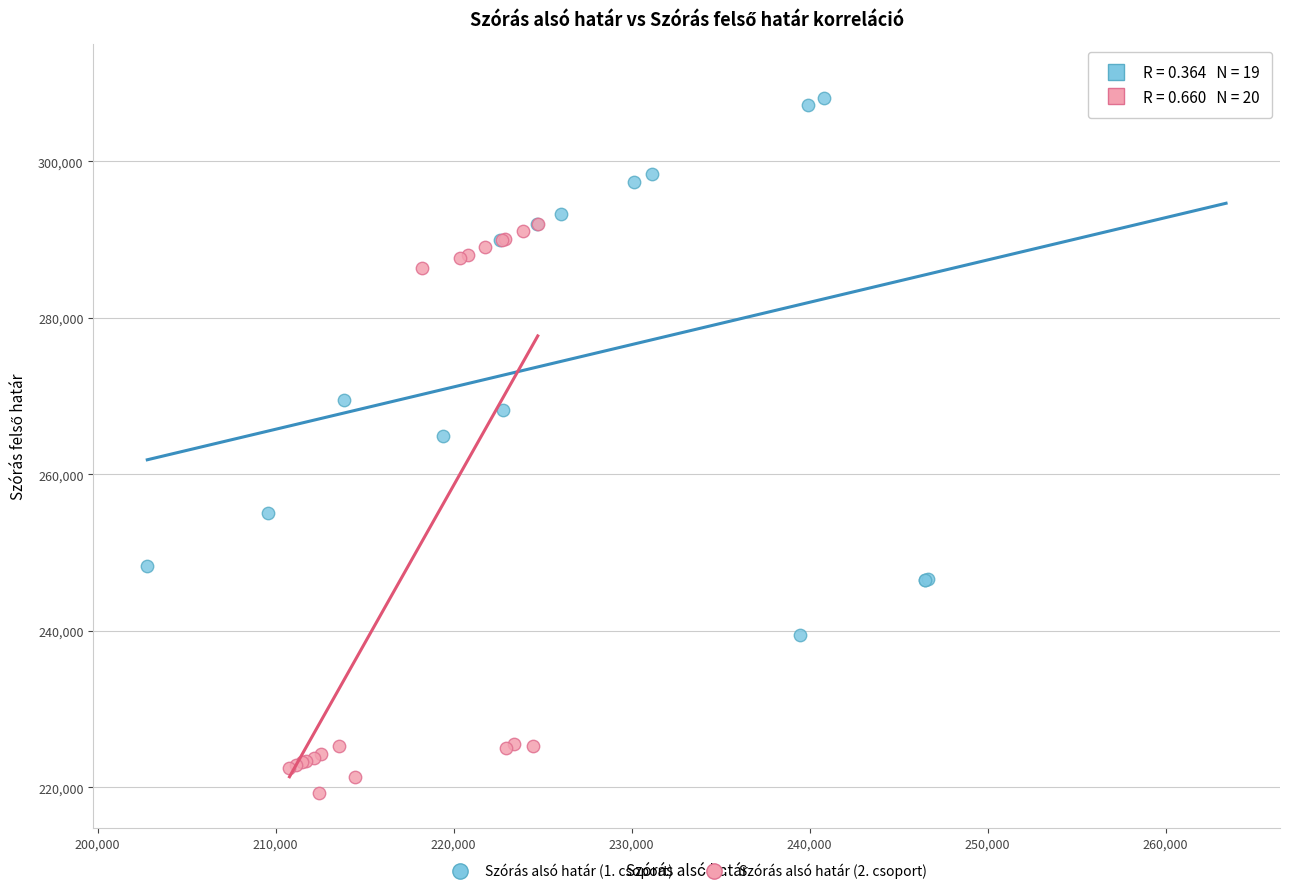

Which series contains the highest Y value?

Szórás alsó határ (1. csoport)